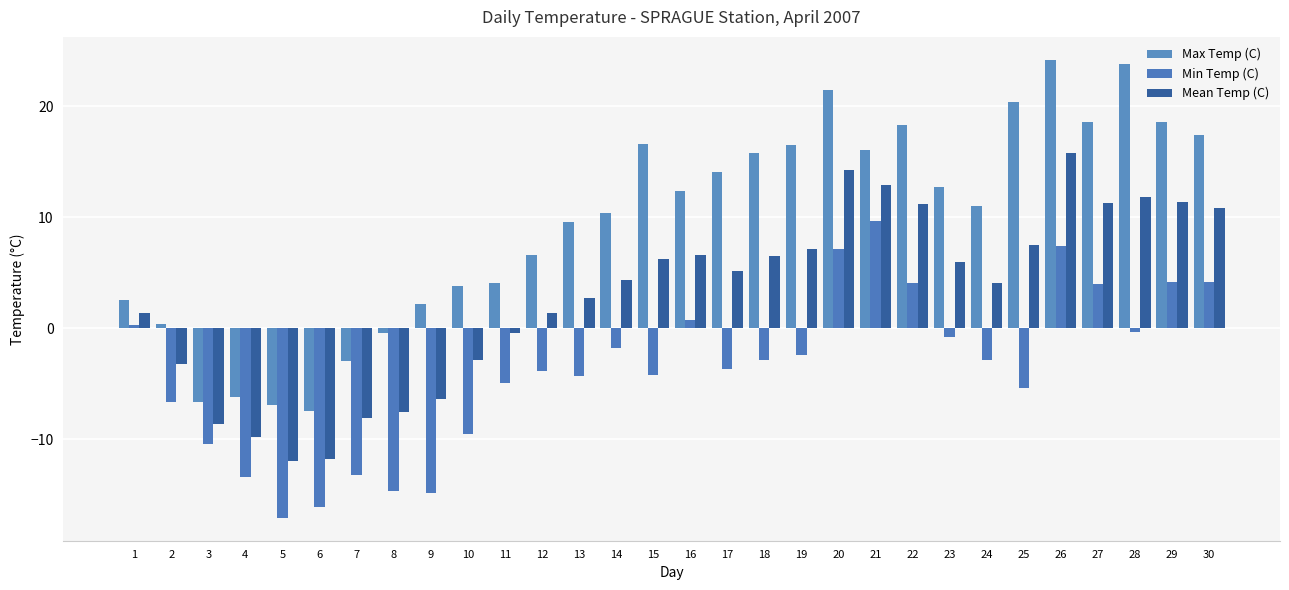

Which category has the lowest value across all series?

5